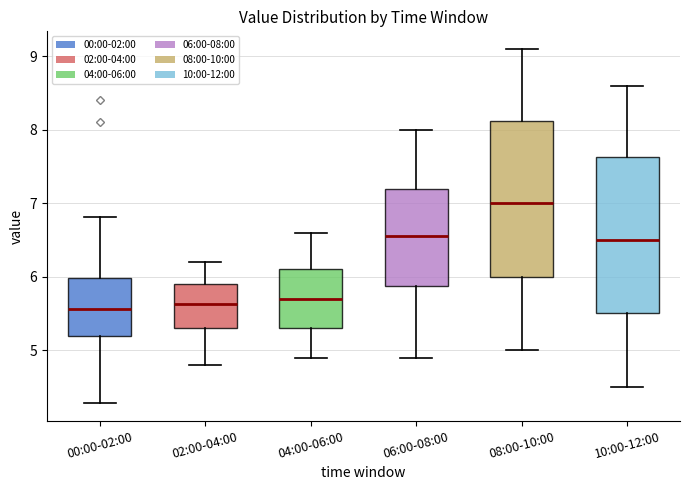

Where does the lower whisker of the box for 02:00-04:00 end on the y-axis? The values are not printed on the chart, so give them approximately, as read against the axis.

4.8